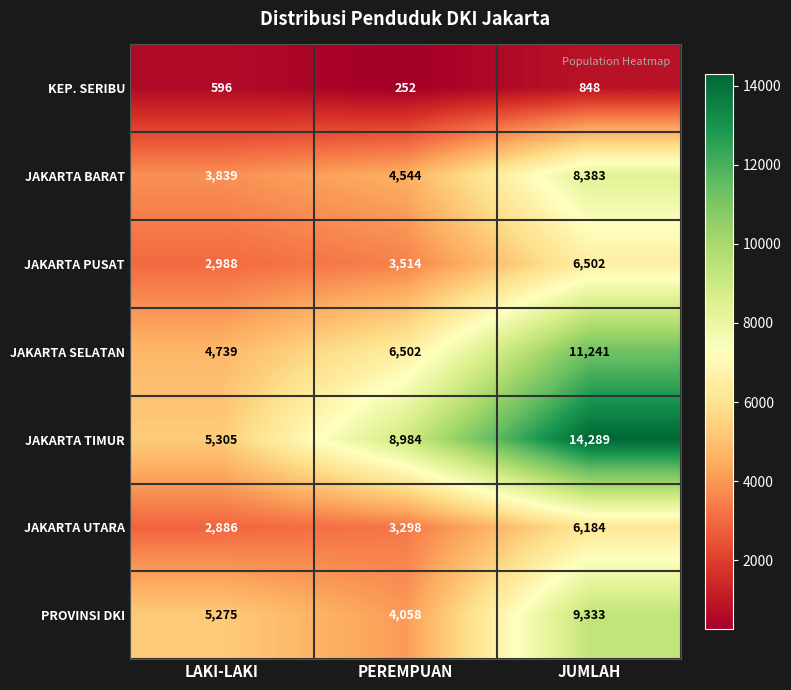

Between LAKI-LAKI and PEREMPUAN, which series saw the biggest shift?

JAKARTA TIMUR